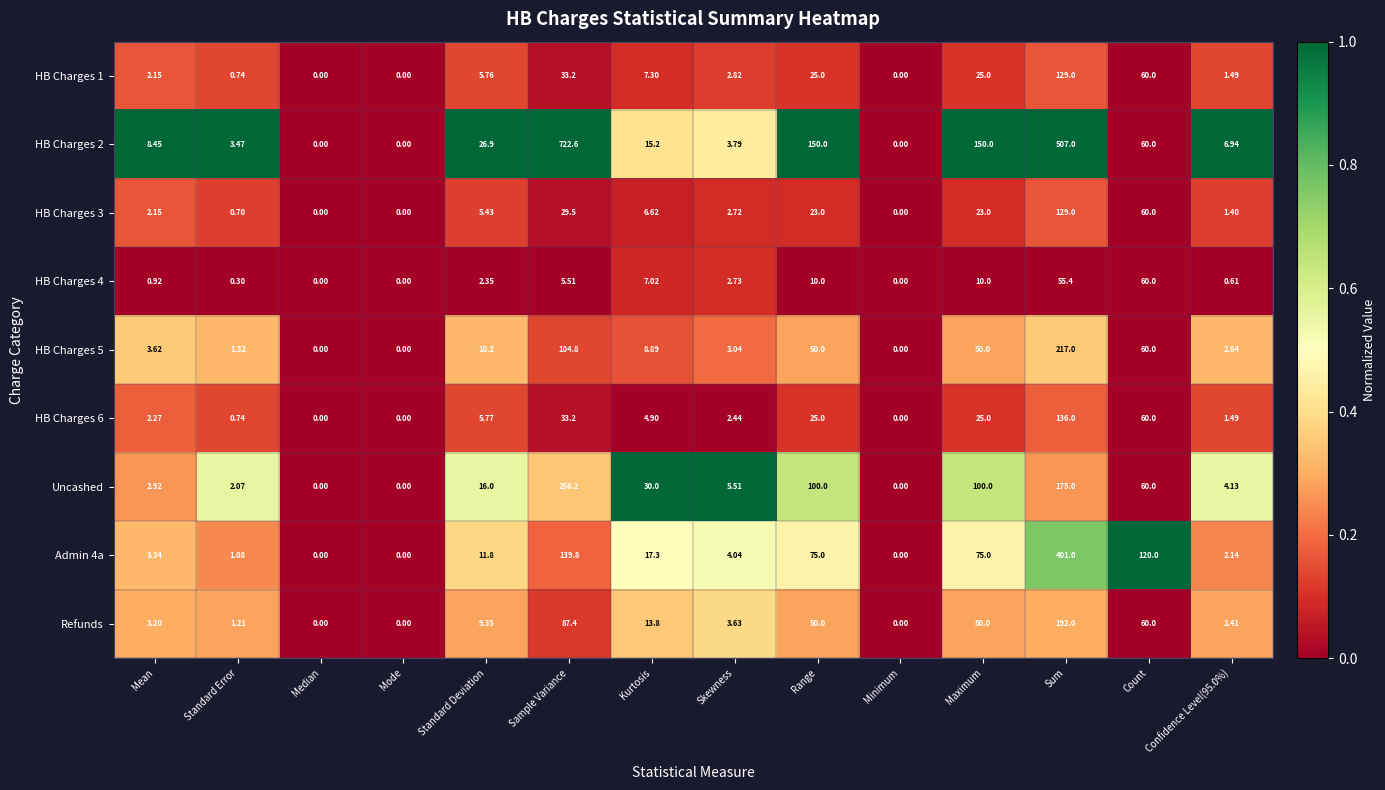

At which category is the sum across all series the highest?

Sum